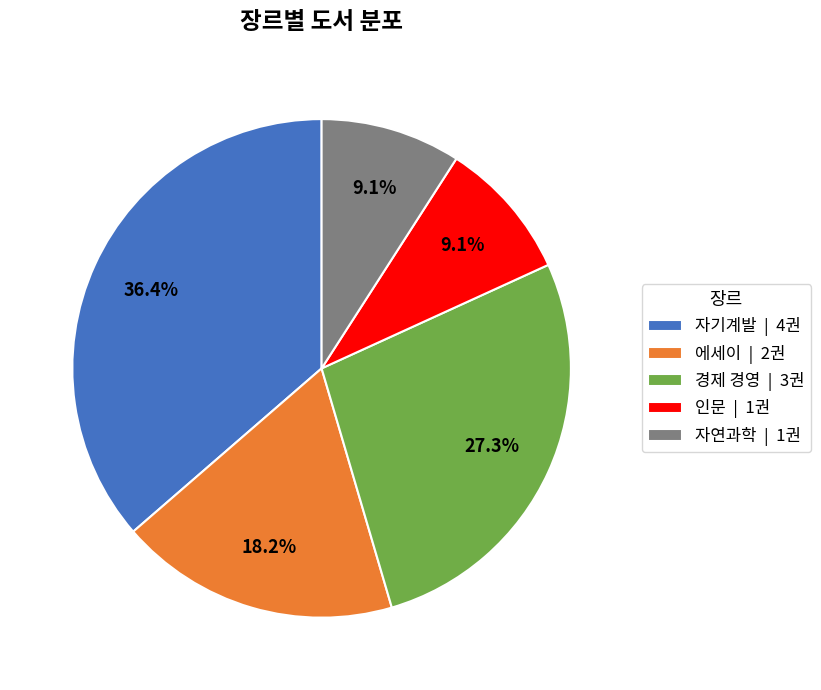

Does 자연과학 represent more than half of the total?

No